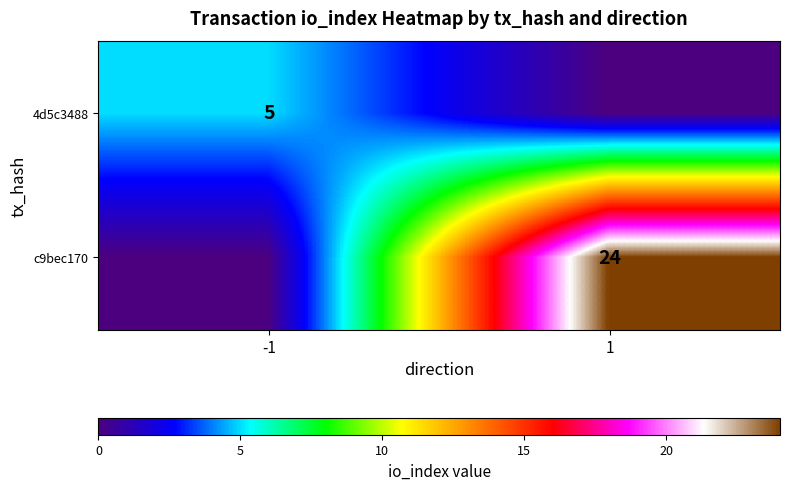

Is it true that 4d5c3488 equals 2 at -1?

False